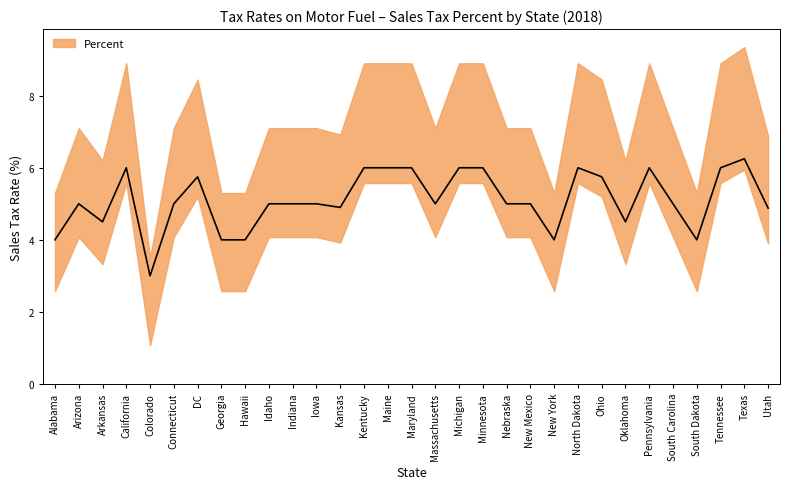

What is the label of the 3rd point from the left?

Arkansas